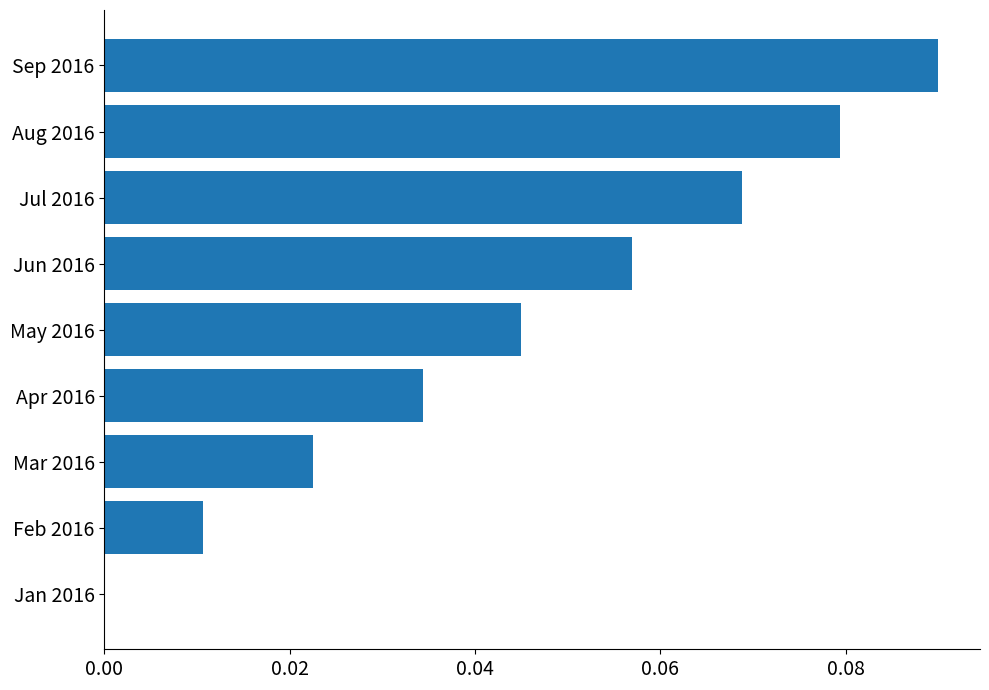

Does the chart contain stacked bars?

No